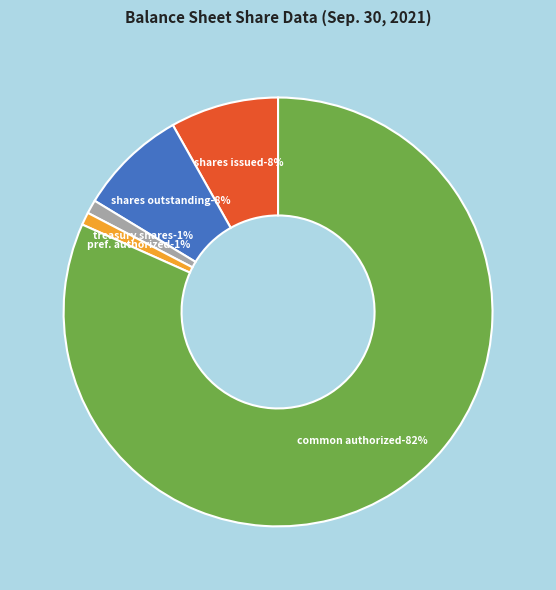

To the nearest percent, what percentage of the pie is Common stock, shares outstanding?

8%